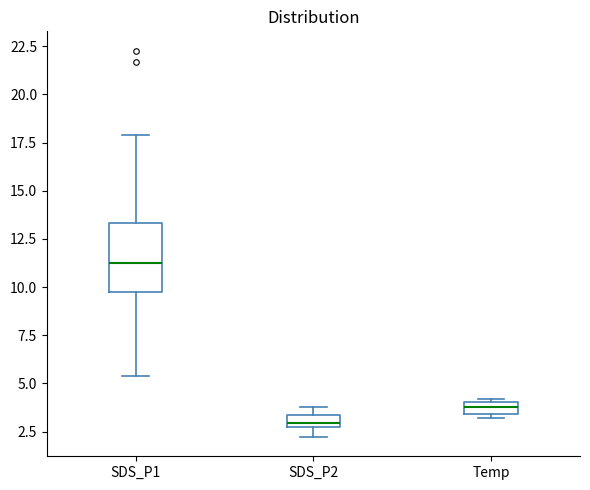

Which box has the highest median line?

SDS_P1